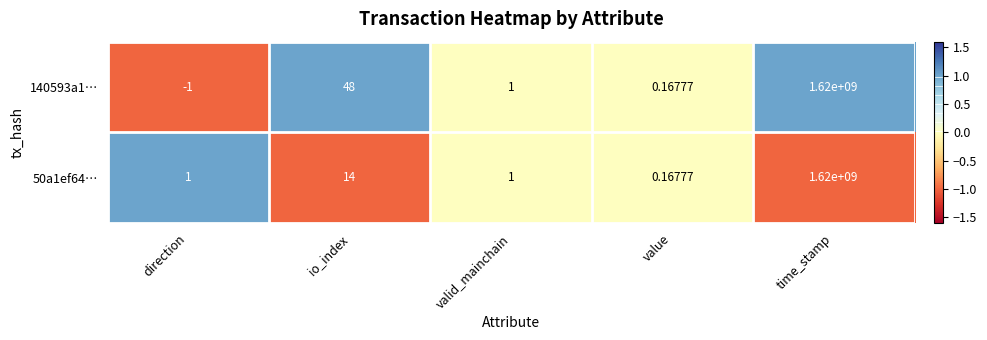

What is the spread (max minus min) of values at io_index?

34.0